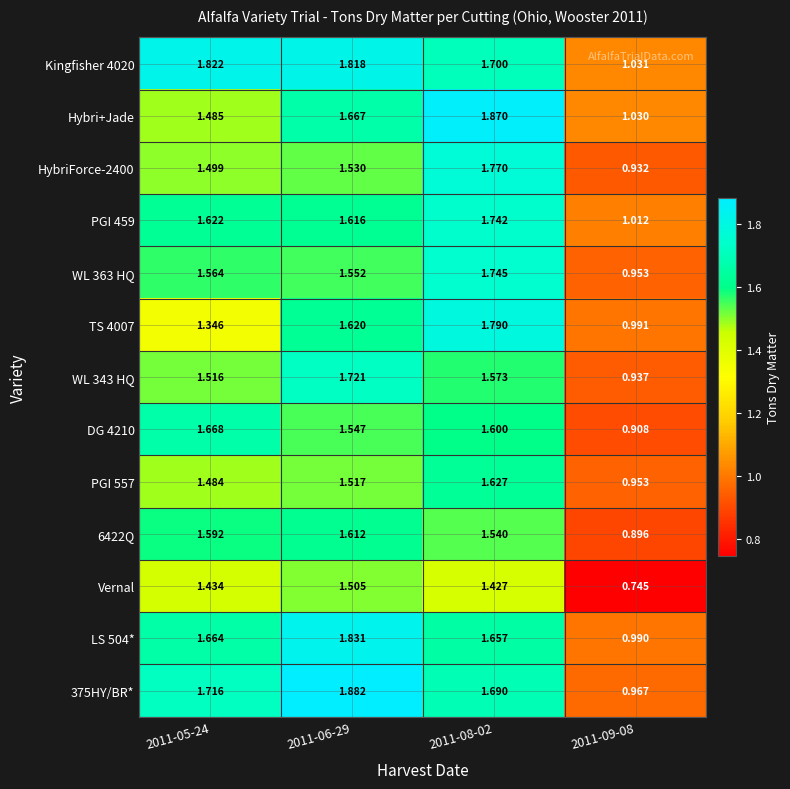

Is the value of PGI 557 at 2011-09-08 greater than the value of Kingfisher 4020 at 2011-08-02?

No